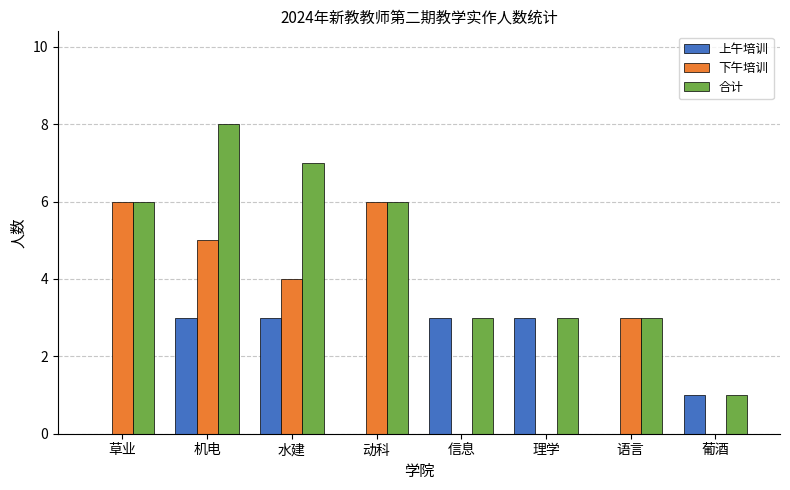

What value does the 合计 series have at 语言?

3